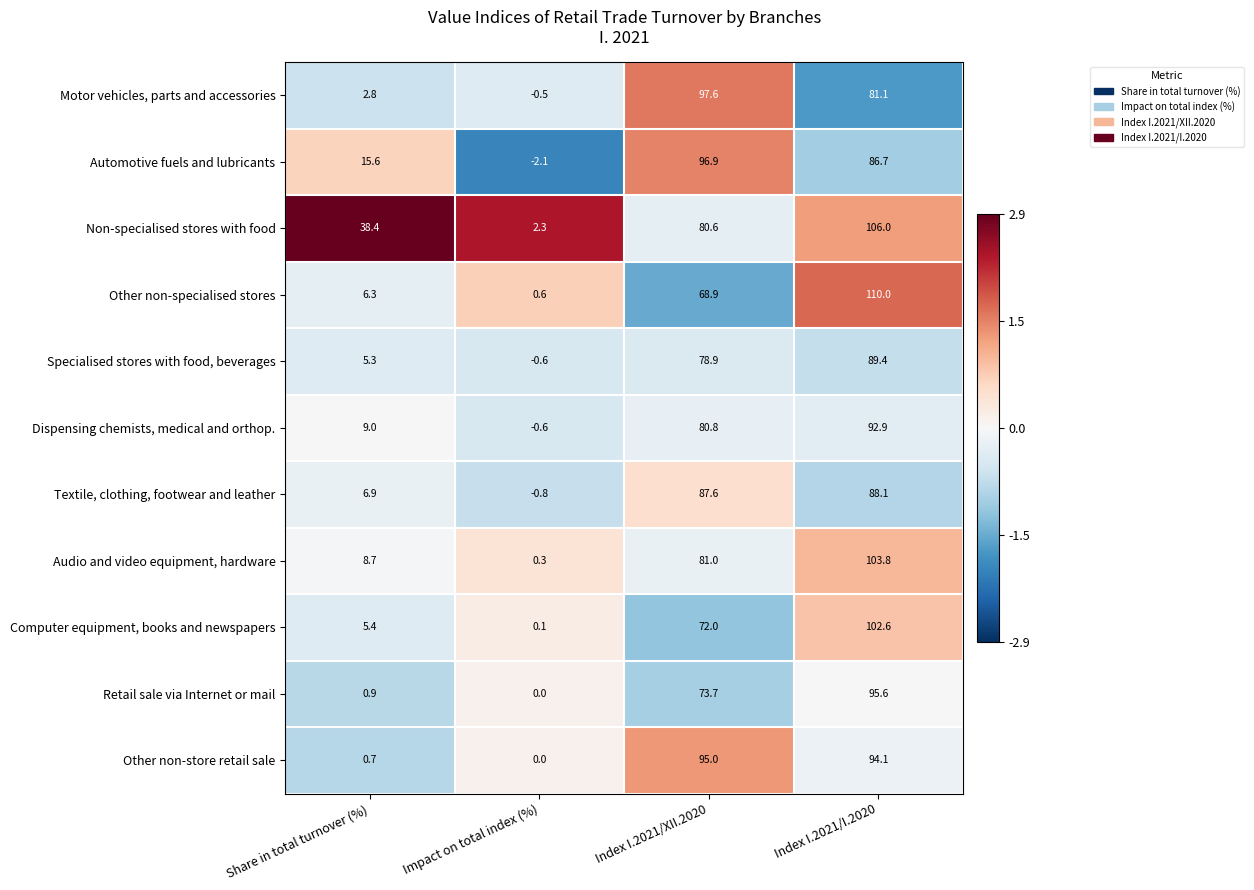

What is the difference between the maximum and second lowest values in the Other non-specialised stores series?

103.7